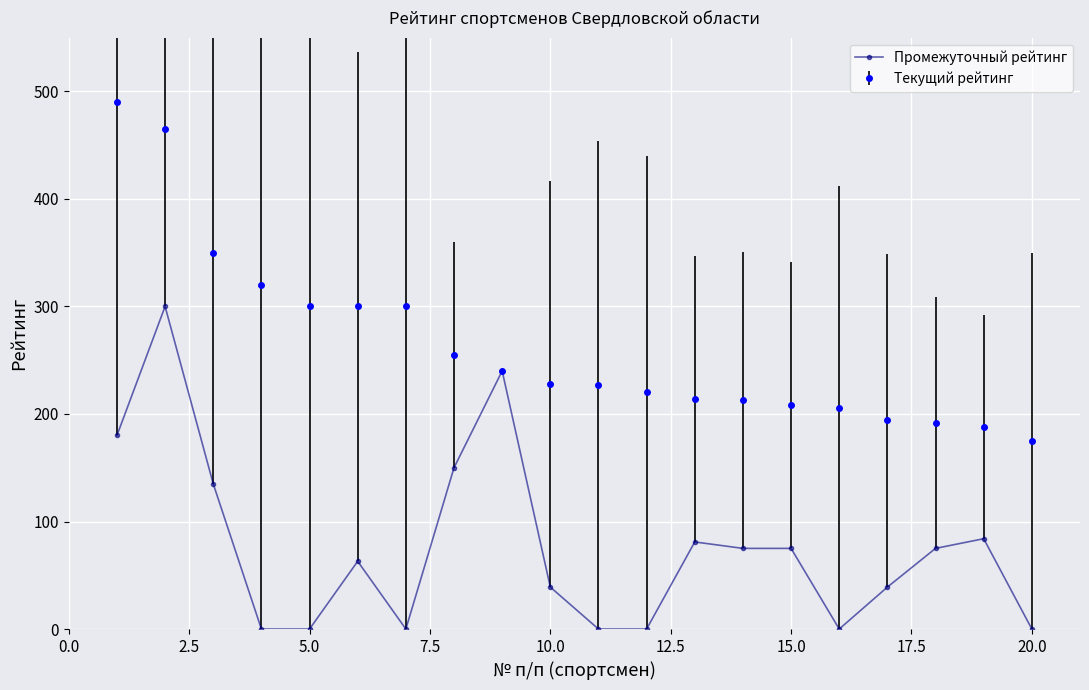

Count the number of categories in the chart.

20